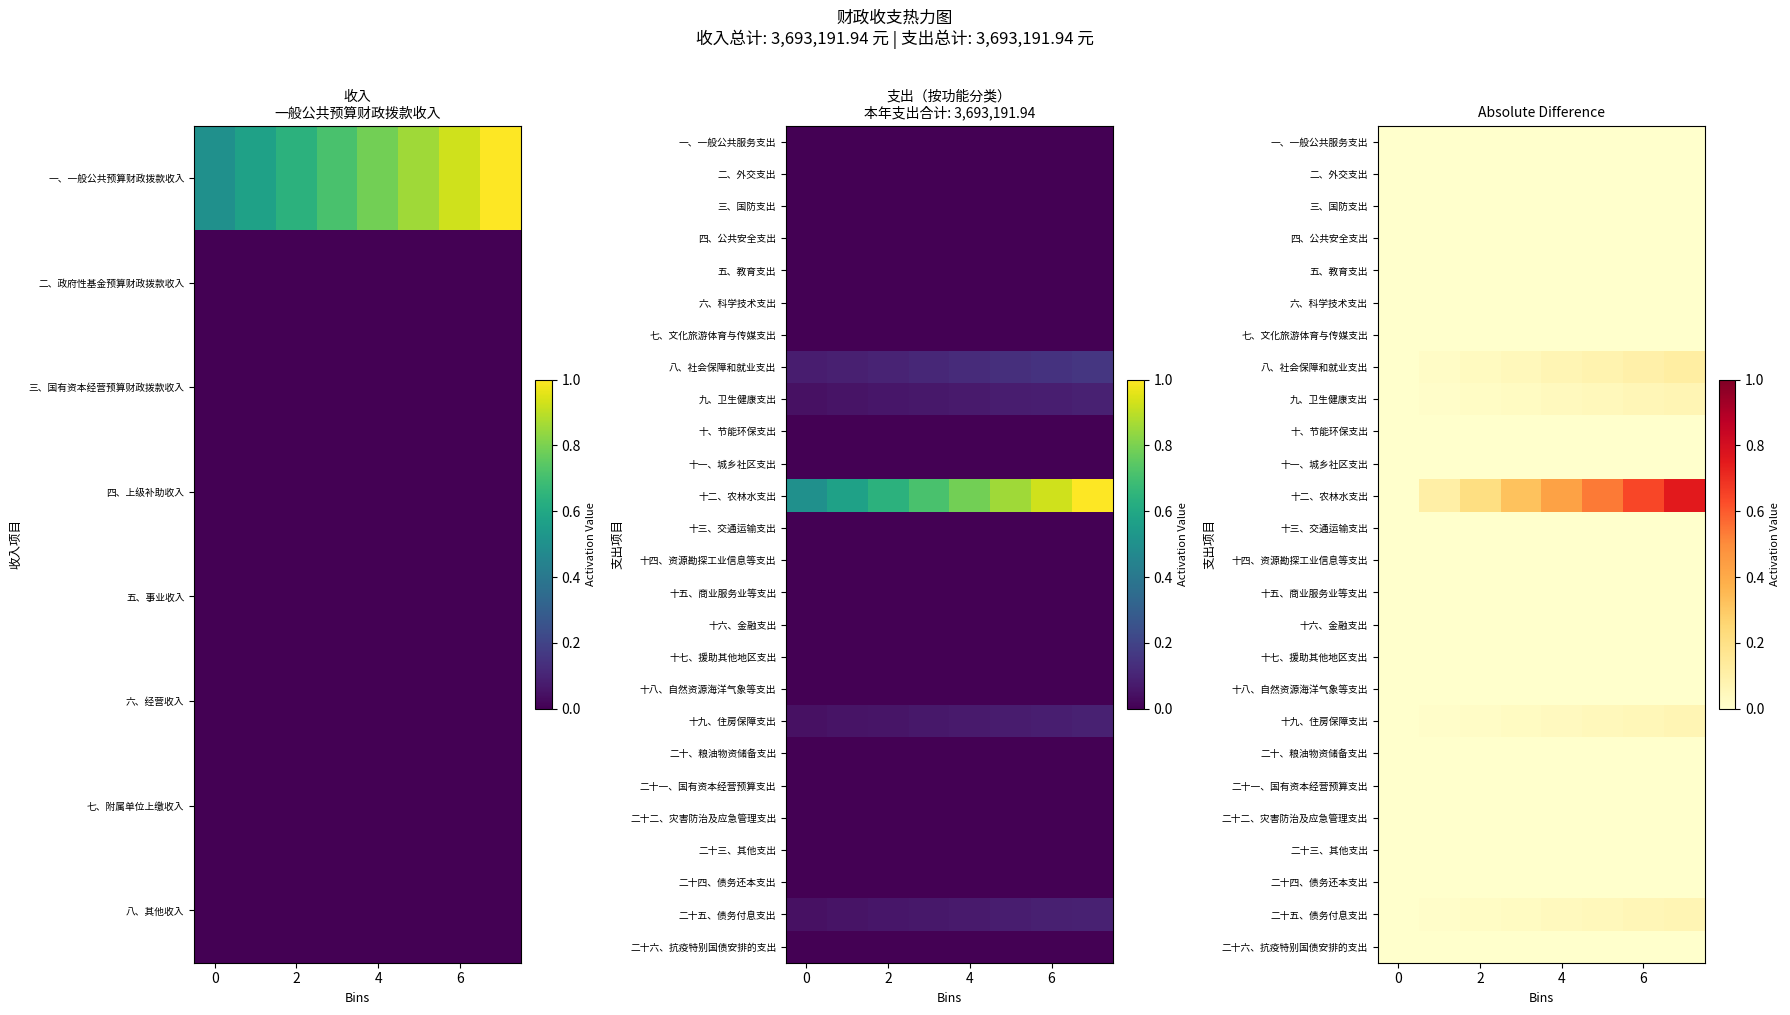

At 6, list the series in order from smallest to largest.

一、一般公共服务支出, 二、外交支出, 三、国防支出, 四、公共安全支出, 五、教育支出, 六、科学技术支出, 七、文化旅游体育与传媒支出, 十、节能环保支出, 十一、城乡社区支出, 十三、交通运输支出, 十四、资源勘探工业信息等支出, 十五、商业服务业等支出, 十六、金融支出, 十七、援助其他地区支出, 十八、自然资源海洋气象等支出, 二十、粮油物资储备支出, 二十一、国有资本经营预算支出, 二十二、灾害防治及应急管理支出, 二十三、其他支出, 二十四、债务还本支出, 二十六、抗疫特别国债安排的支出, 十九、住房保障支出, 九、卫生健康支出, 二十五、债务付息支出, 八、社会保障和就业支出, 十二、农林水支出